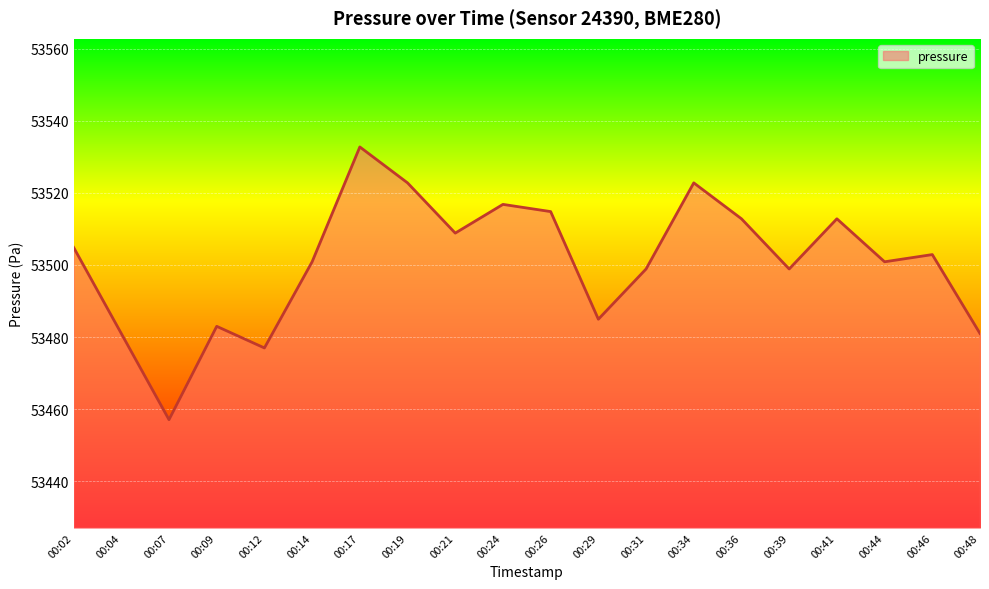

How many categories are shown in the chart?

20